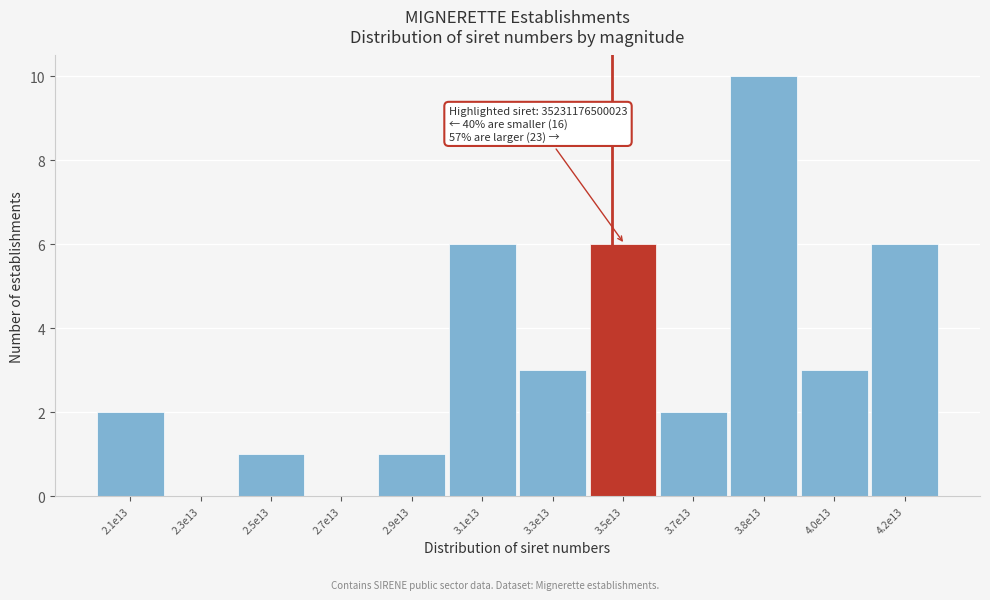

Reading left to right, what are all the values shown in this chart?

2.1e13=2	2.3e13=0	2.5e13=1	2.7e13=0	2.9e13=1	3.1e13=6	3.3e13=3	3.5e13=6	3.7e13=2	3.8e13=10	4.0e13=3	4.2e13=6